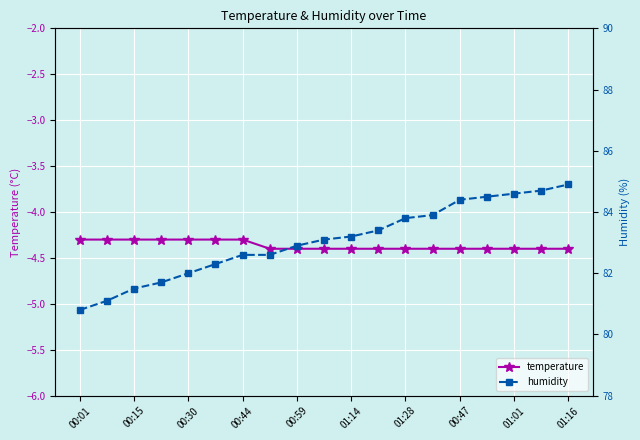

What is the minimum value for temperature?

-4.4